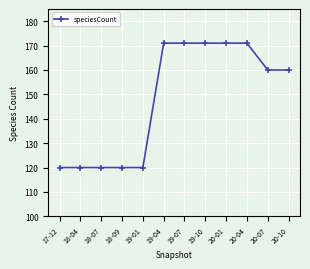

The chart shows a value of 247 at 20-04. True or false?

False